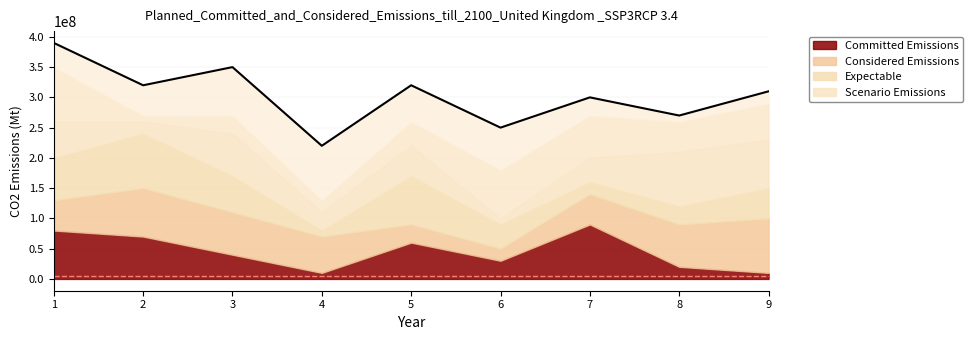

Does the chart have visible grid lines?

Yes